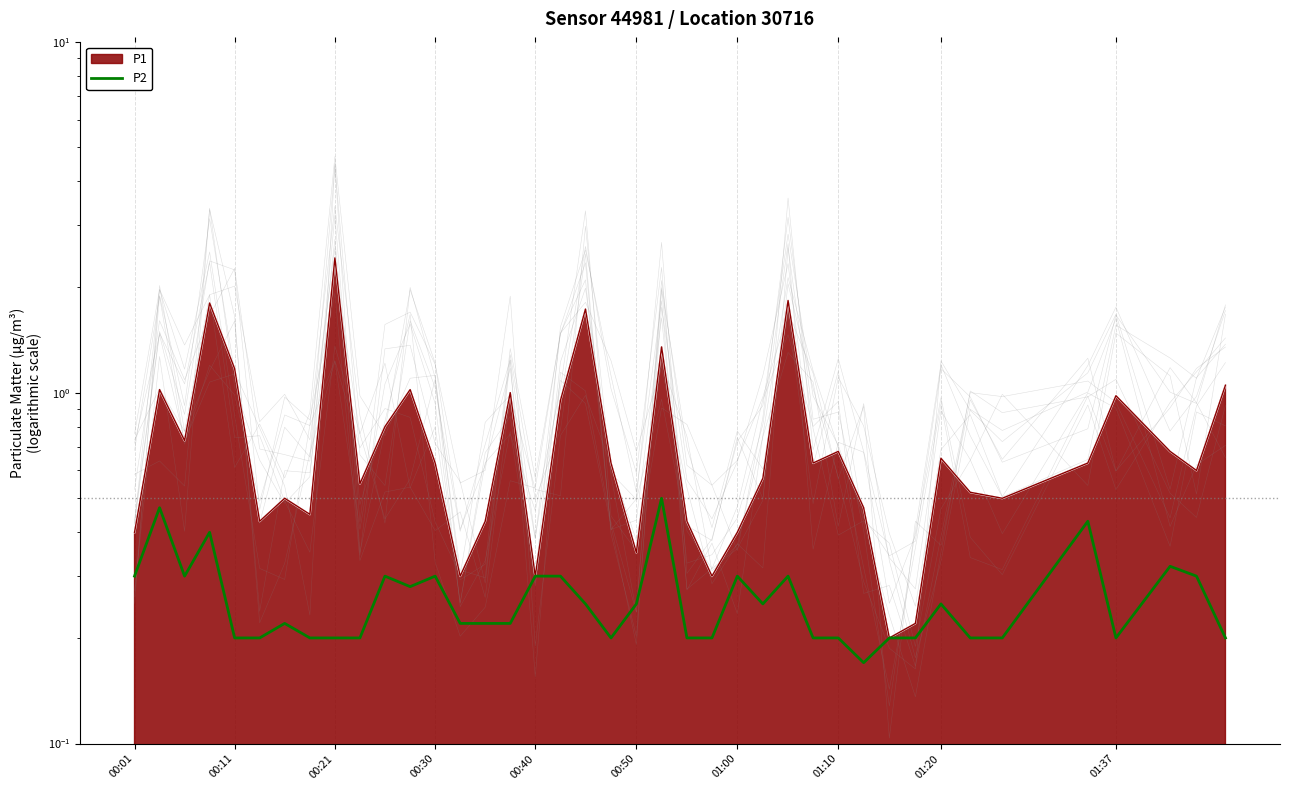

How many points are higher than both their immediate neighbors (excluding endpoints)?

11